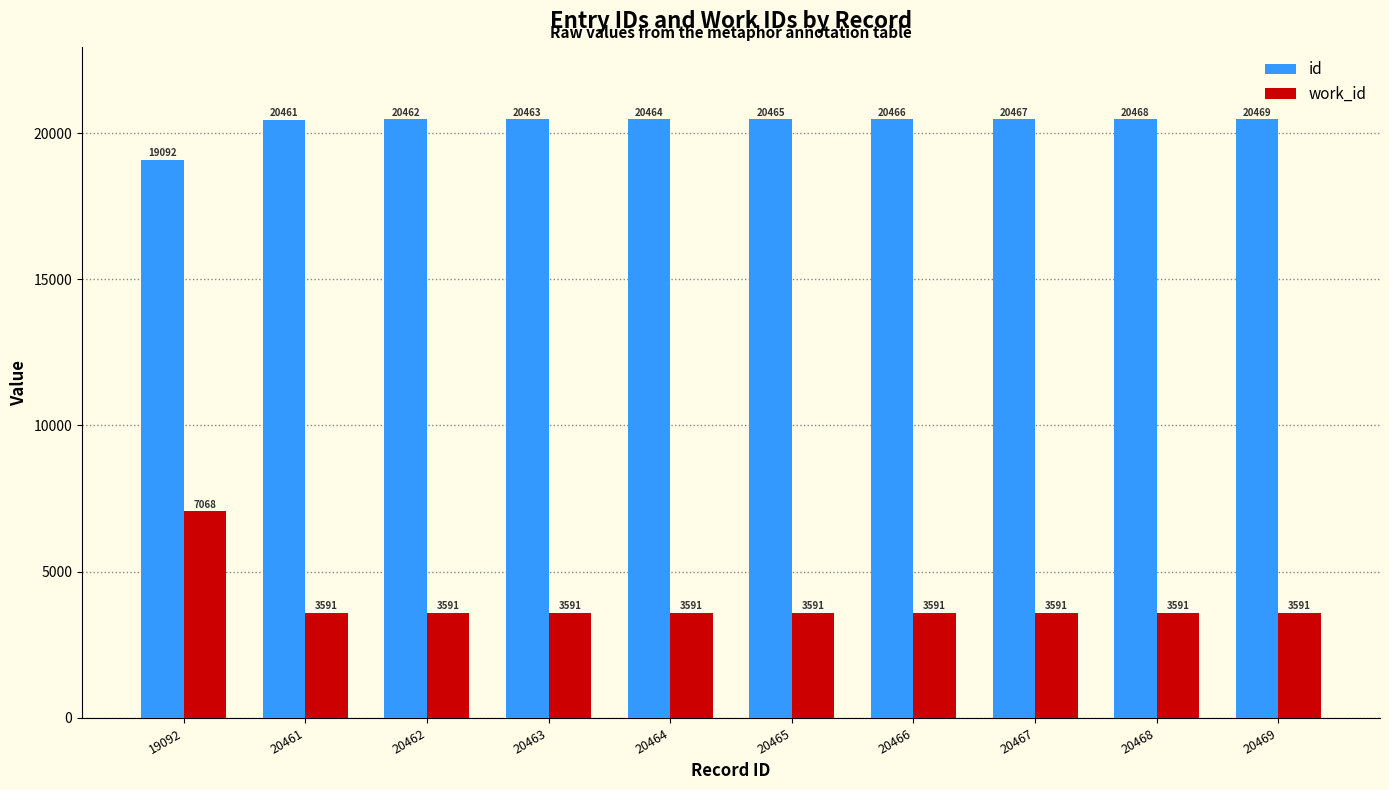

How many bars are there in total?

20